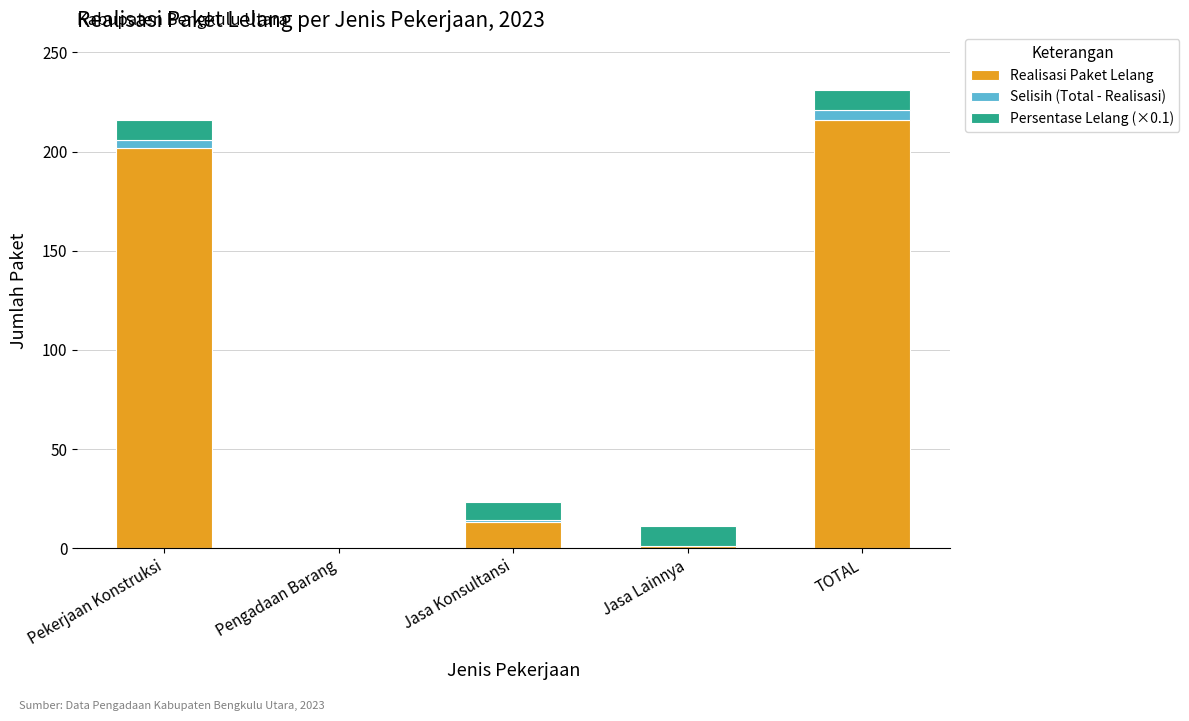

Is it true that Realisasi Paket Lelang equals -70.4 at Pengadaan Barang?

False